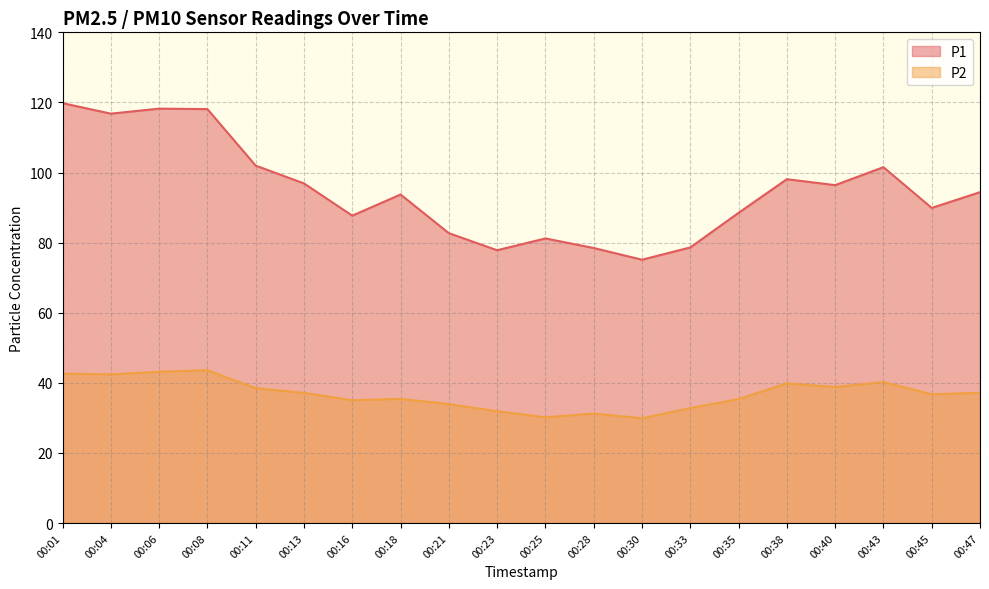

What is the difference between the P1 values at 00:13 and 00:08?

21.2